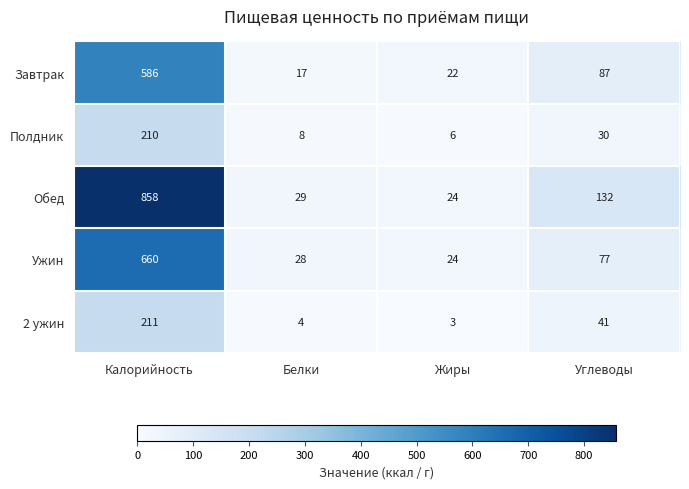

Count the number of categories in the chart.

4